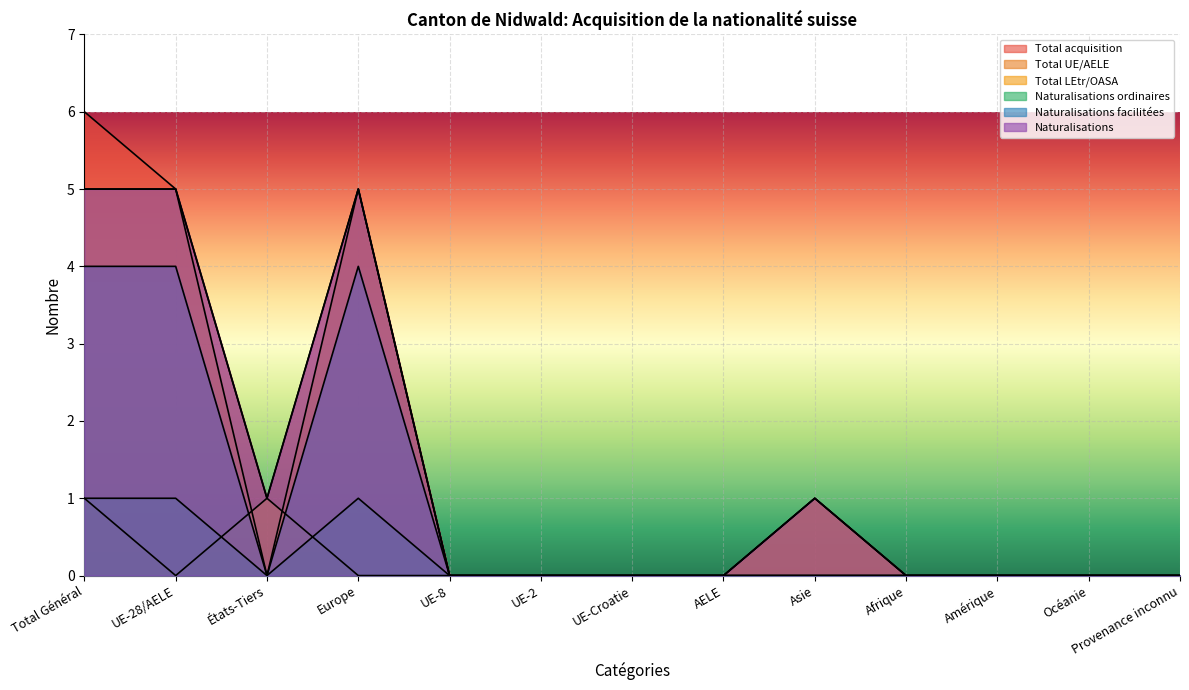

Rank the categories by Naturalisations value from highest to lowest.

Total Général, UE-28/AELE, Europe, États-Tiers, Asie, UE-8, UE-2, UE-Croatie, AELE, Afrique, Amérique, Océanie, Provenance inconnu